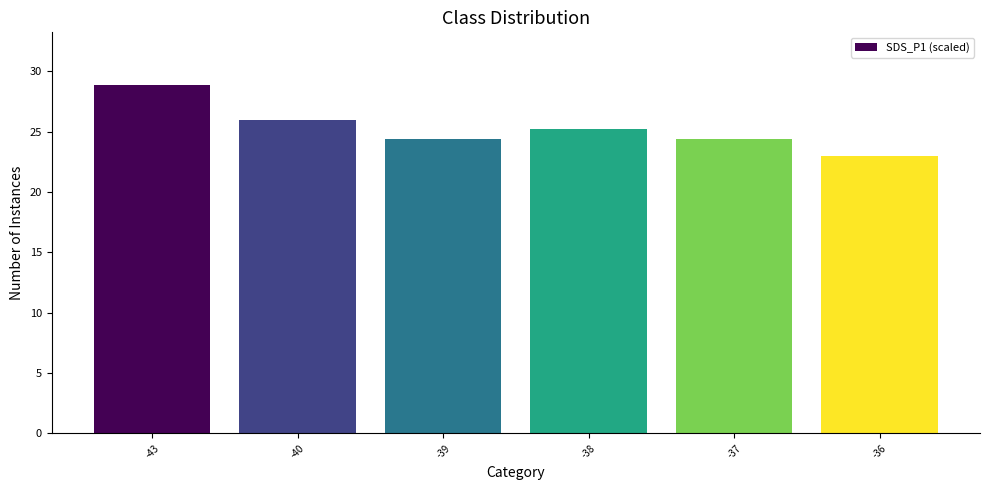

True or false: the data shows 25.2 at -38.

True